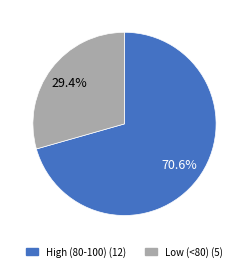

Is there any slice that represents more than half of the pie?

Yes